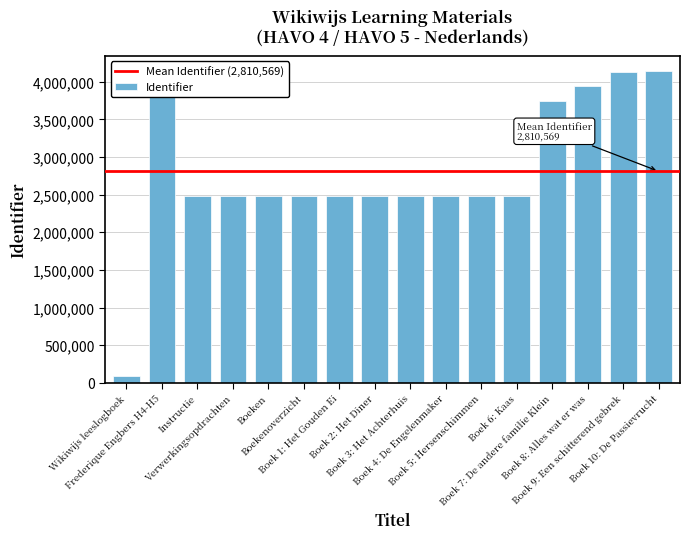

Which has a higher value, Boek 1: Het Gouden Ei or Boek 7: De andere familie Klein?

Boek 7: De andere familie Klein